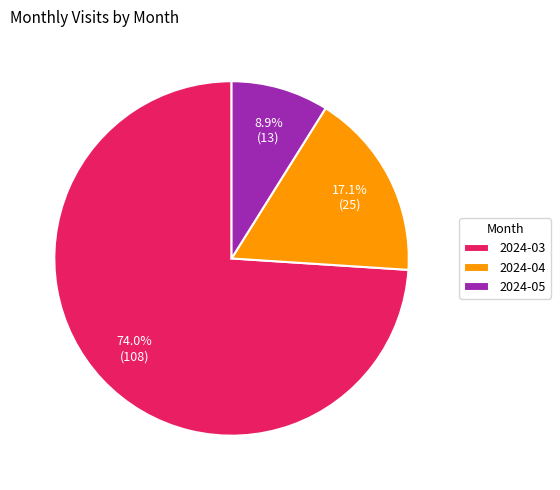

What is the ratio of the value at 2024-05 to the value at 2024-03?

0.1